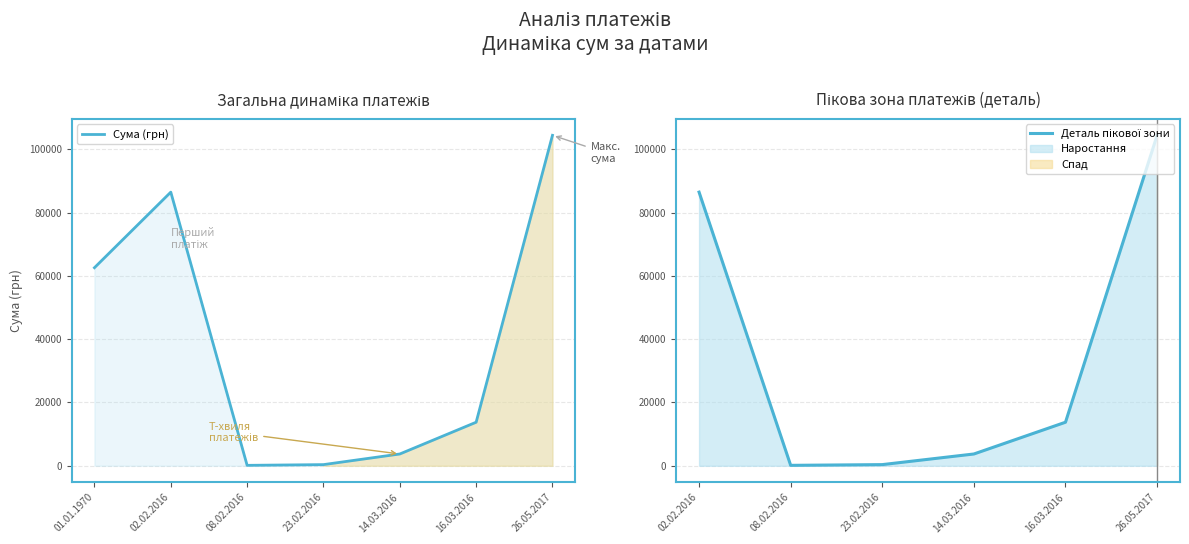

What is the maximum value for Сума (грн)?

104400.0